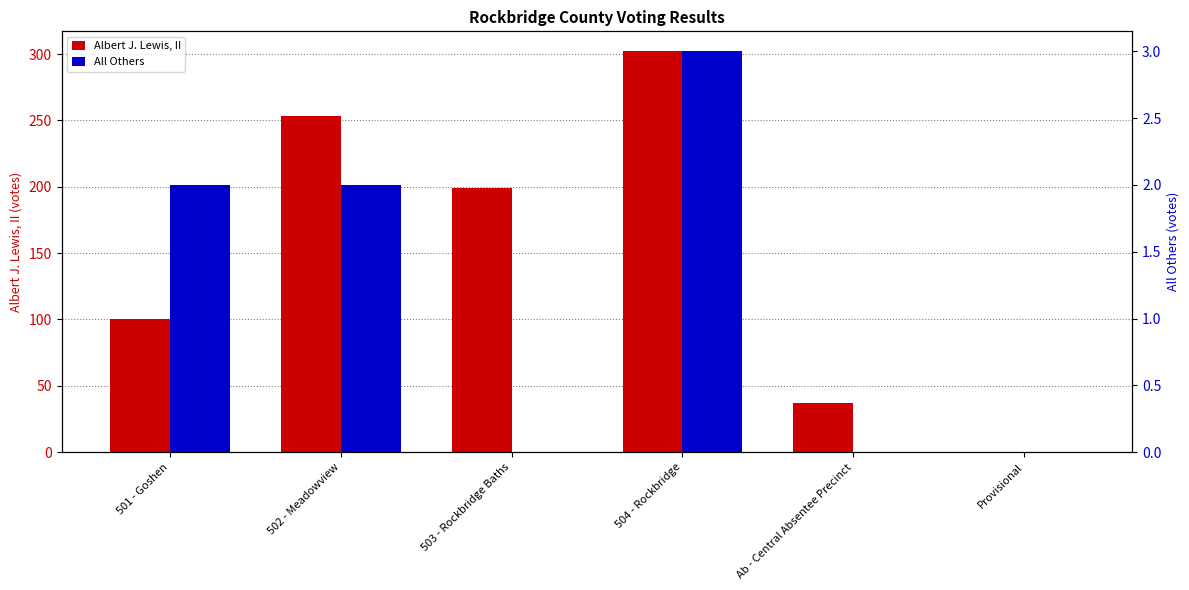

What is the maximum value for All Others?

3